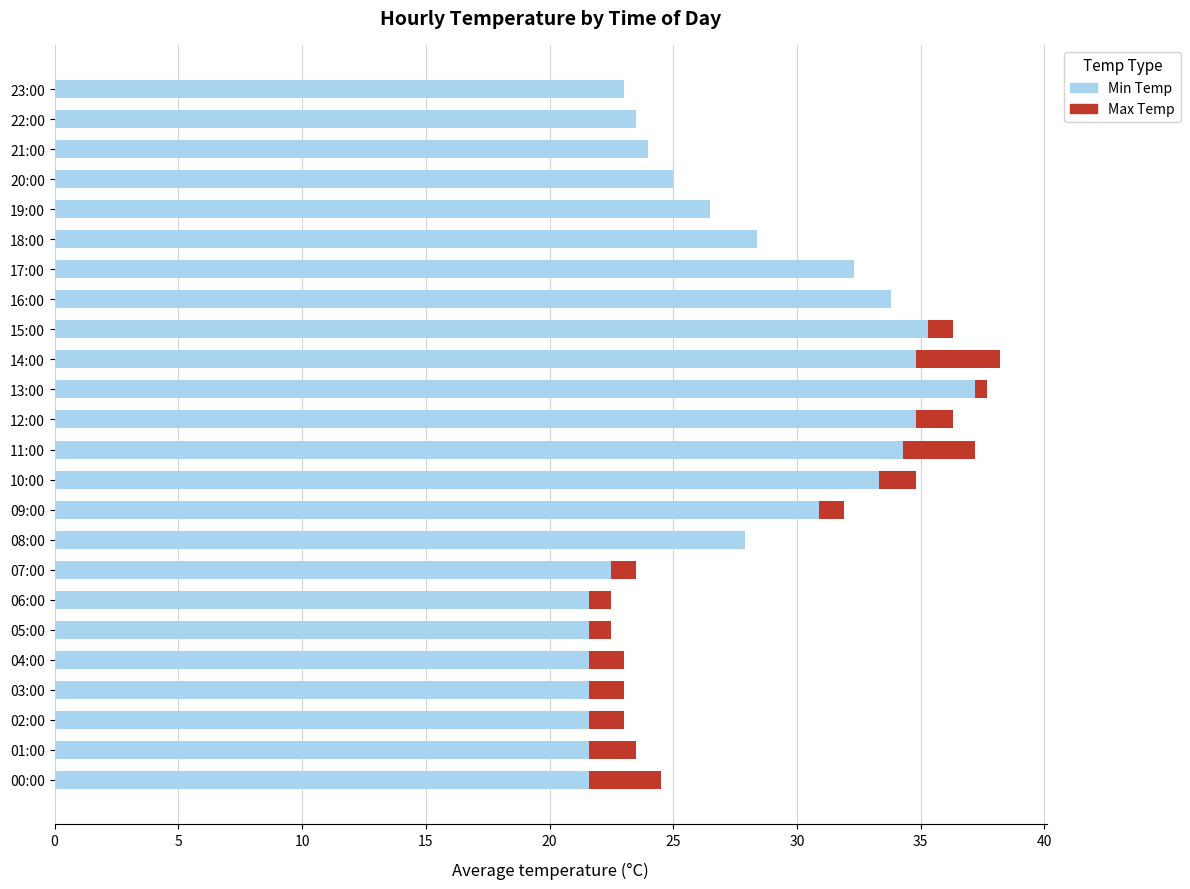

Which category has the highest value in the Min Temp series?

13:00